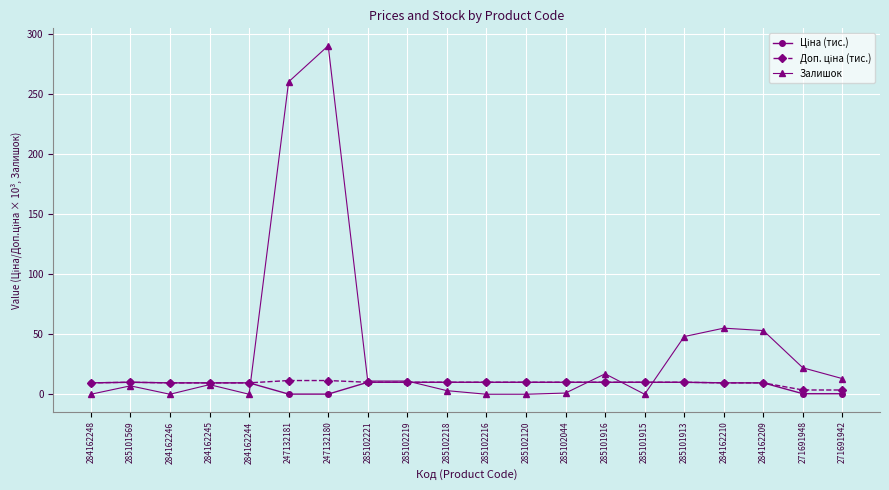

What is the spread (max minus min) of values at 285101915?

10.0